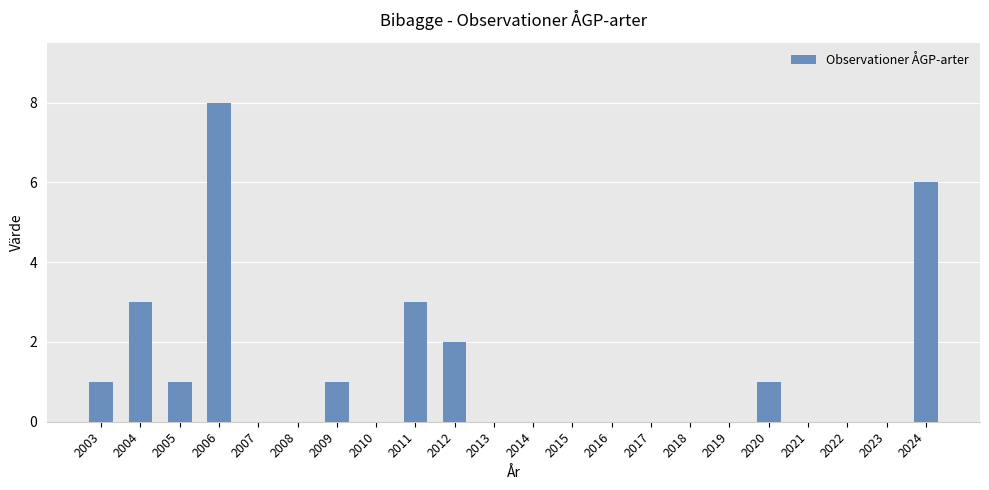

What is the sum of all values?

26